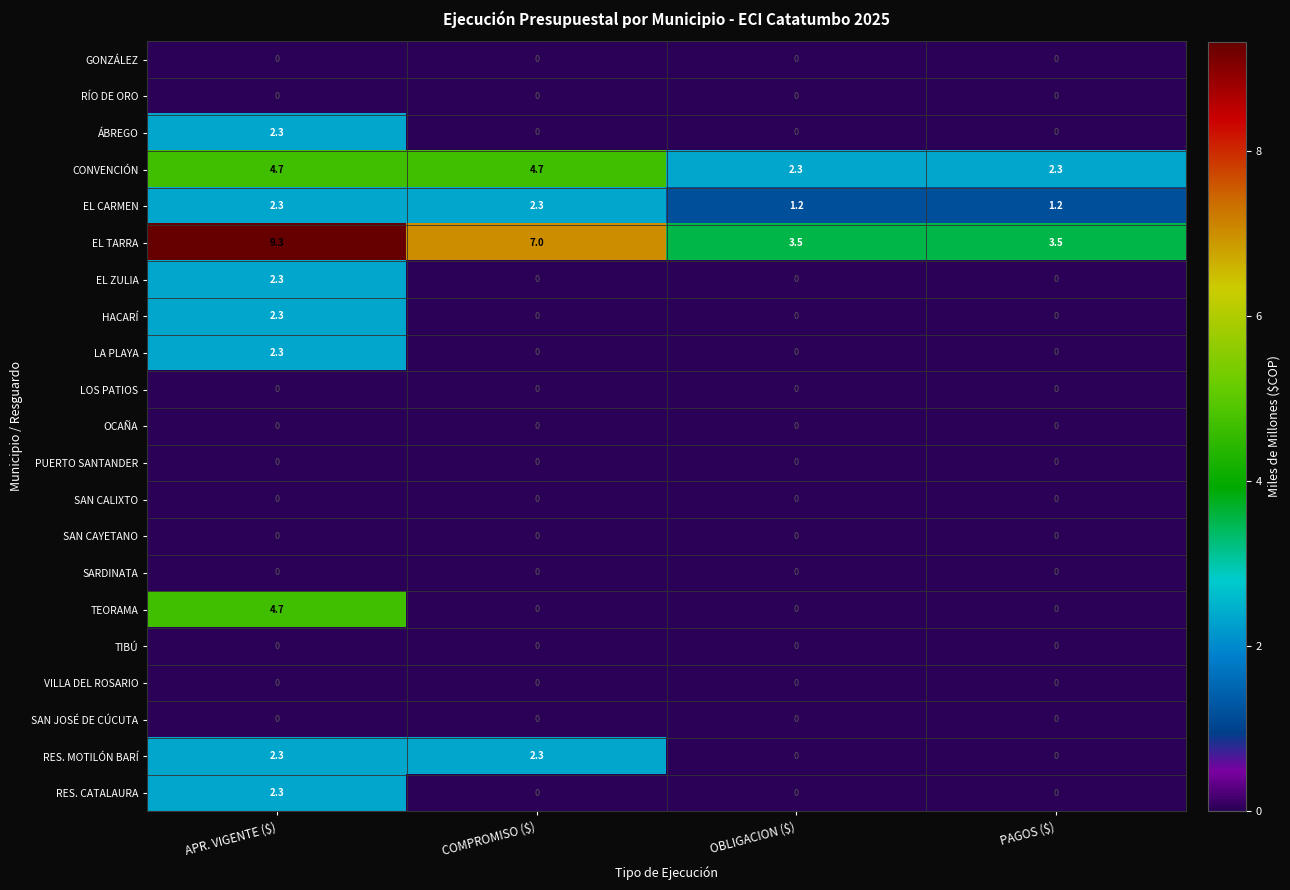

How many TEORAMA values are between 0 and 4?

3